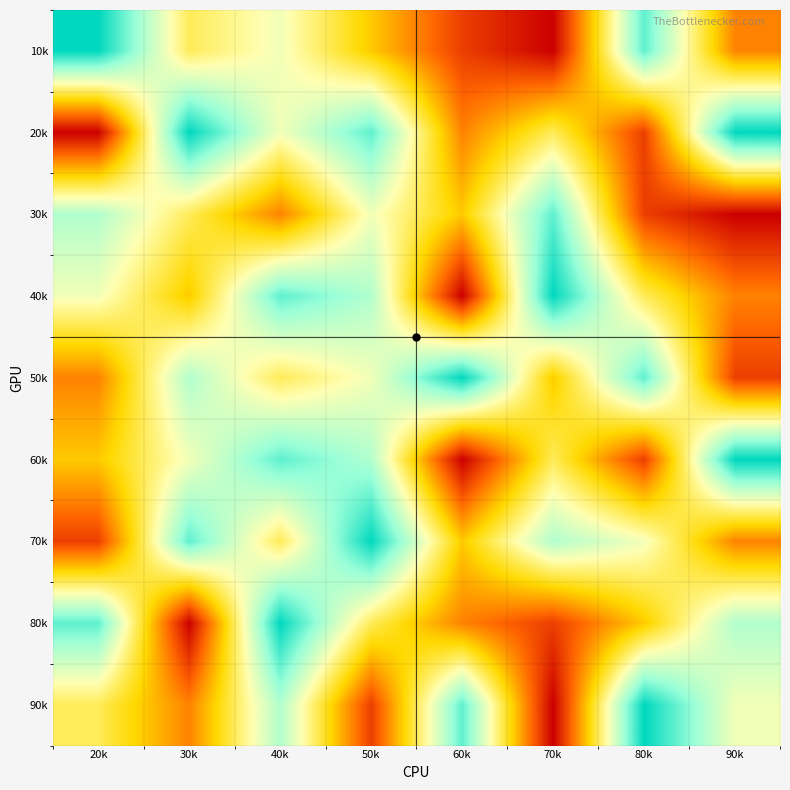

At 20k, list the series in order from smallest to largest.

20k, 70k, 50k, 60k, 90k, 40k, 30k, 80k, 10k